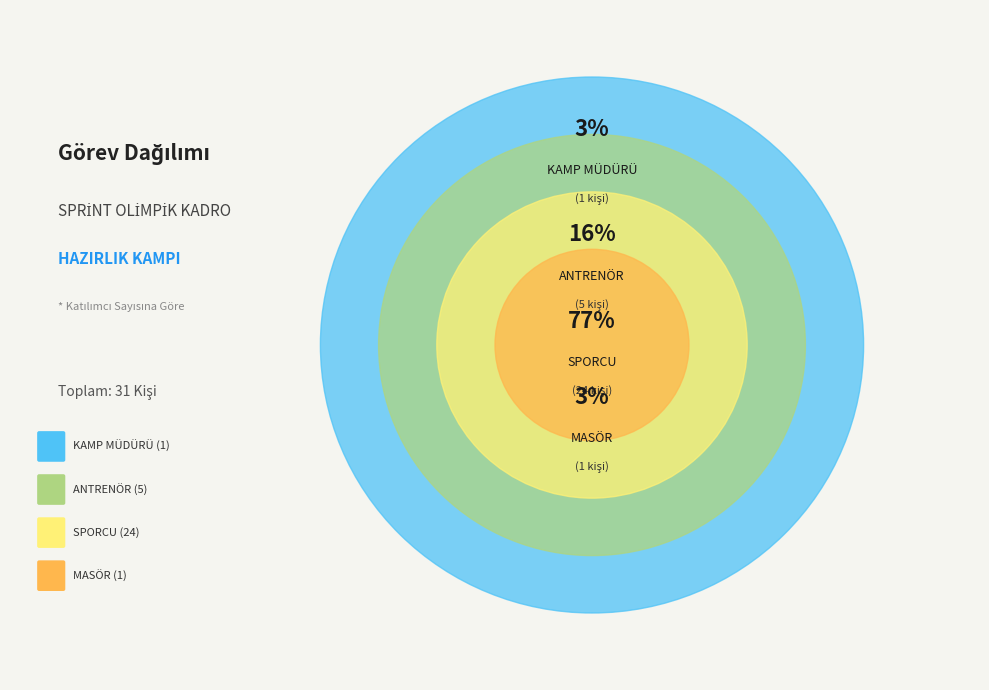

How many segments does this pie chart have?

4